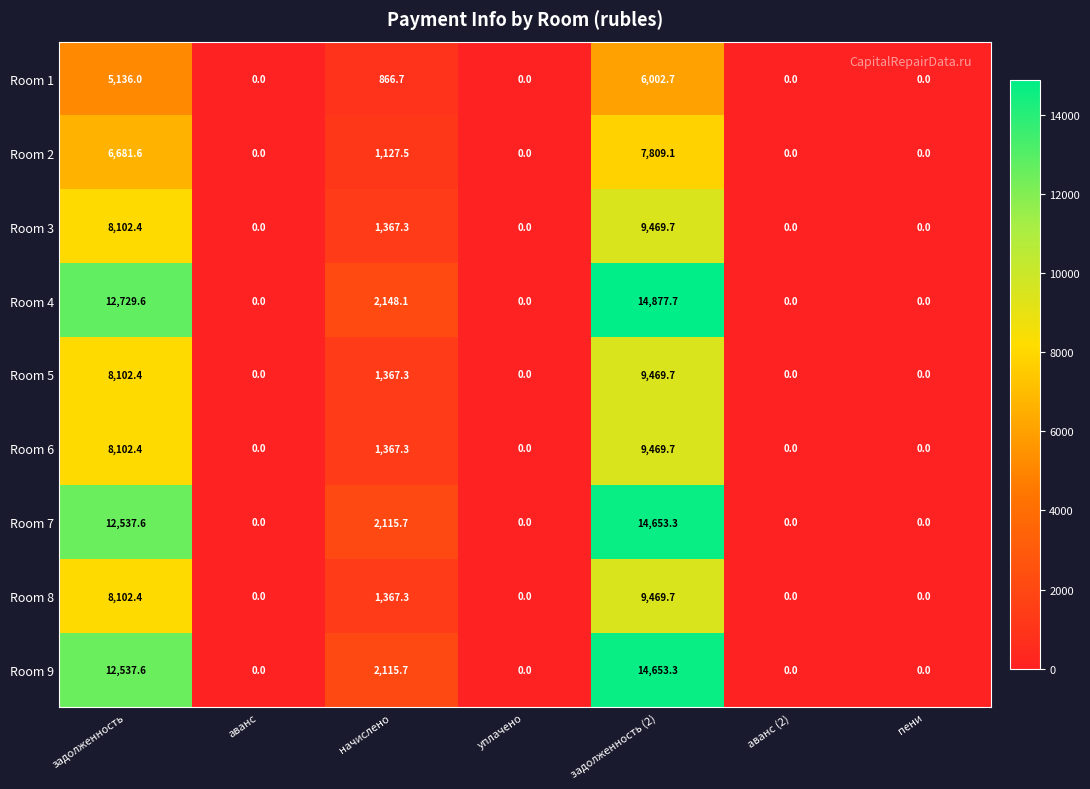

What is the difference between the maximum and minimum values in the Room 3 series?

9469.7